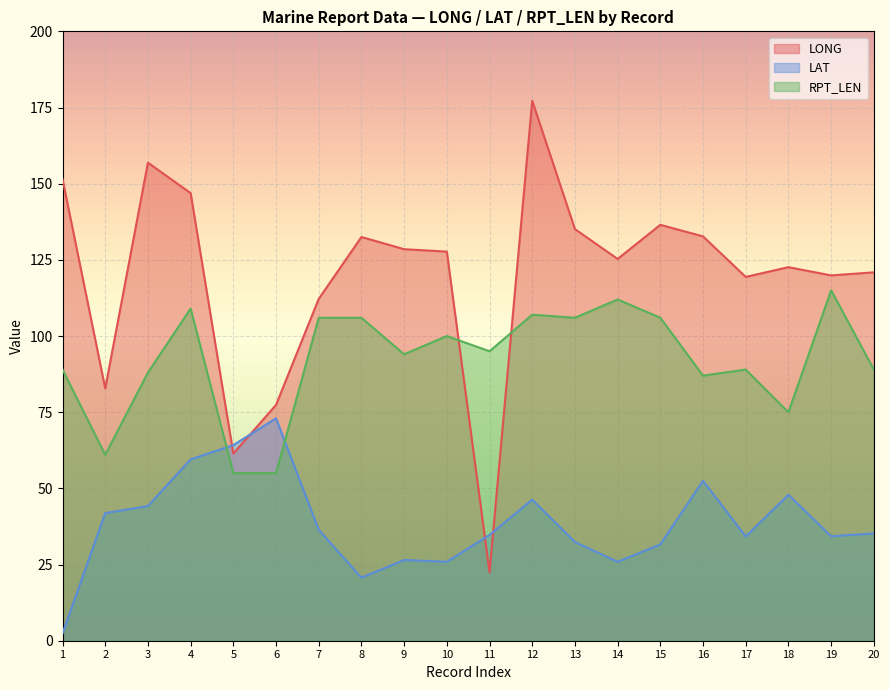

How many interior local peaks does the LONG series have?

5